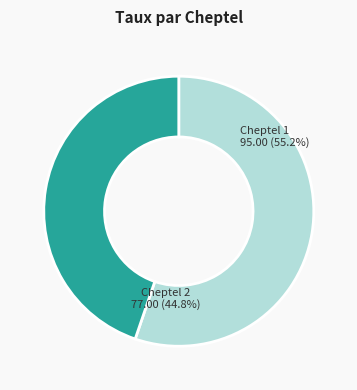

Rank the categories by value from highest to lowest.

Cheptel 1, Cheptel 2